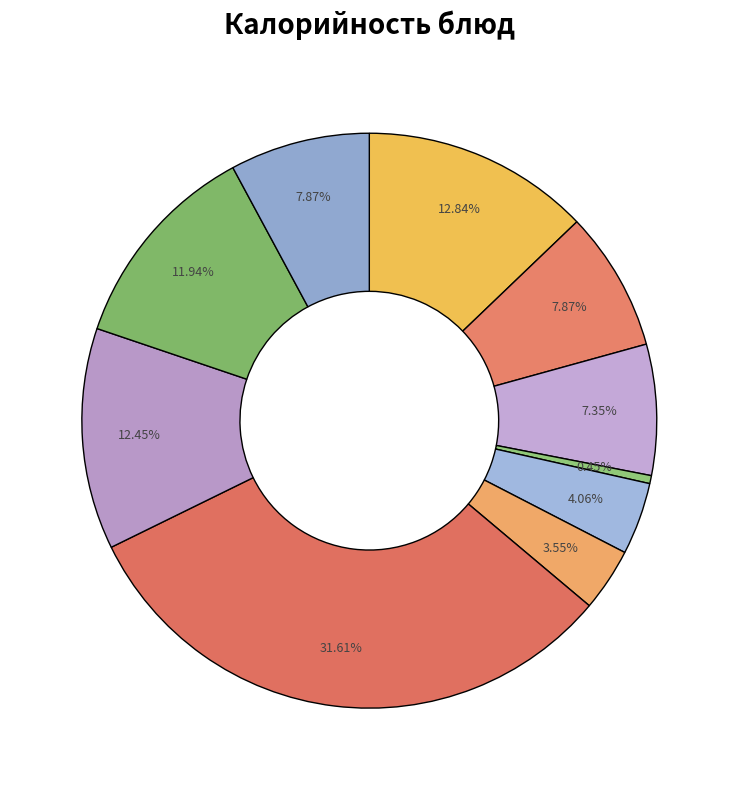

How many slices are in this pie chart?

10